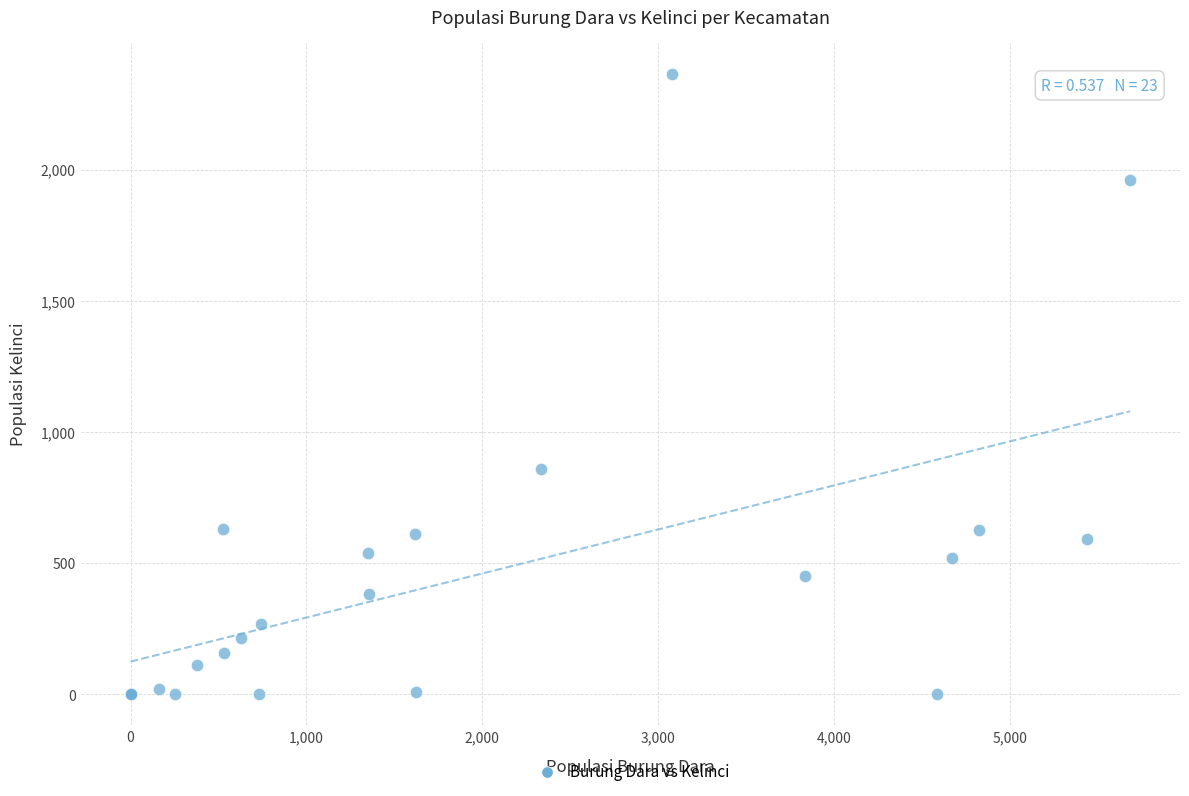

What Y value in the scatter plot is closest to 1182?

858